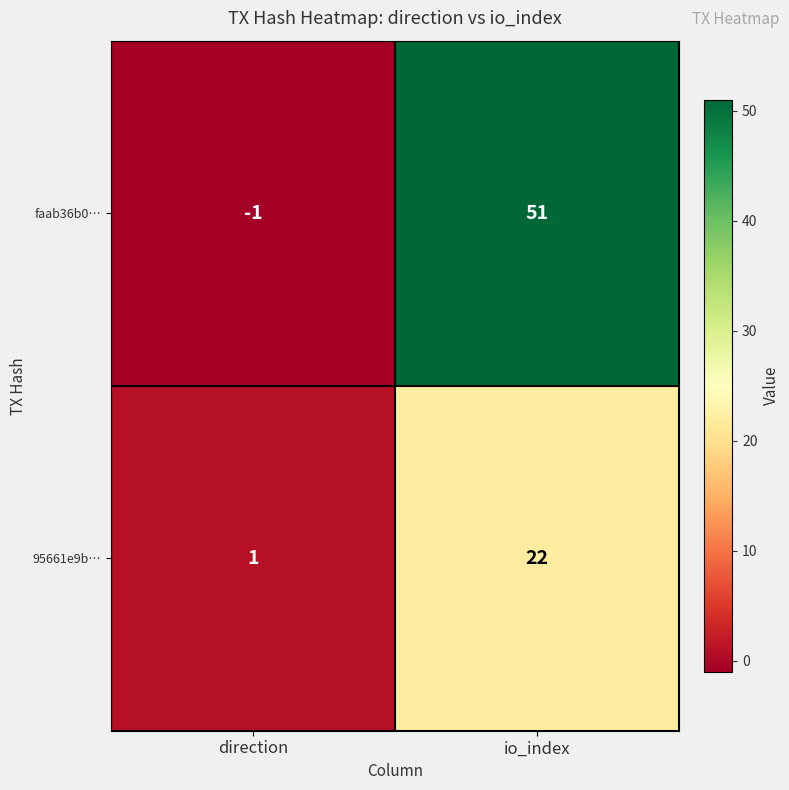

Which series changed the most between direction and io_index?

faab36b0…